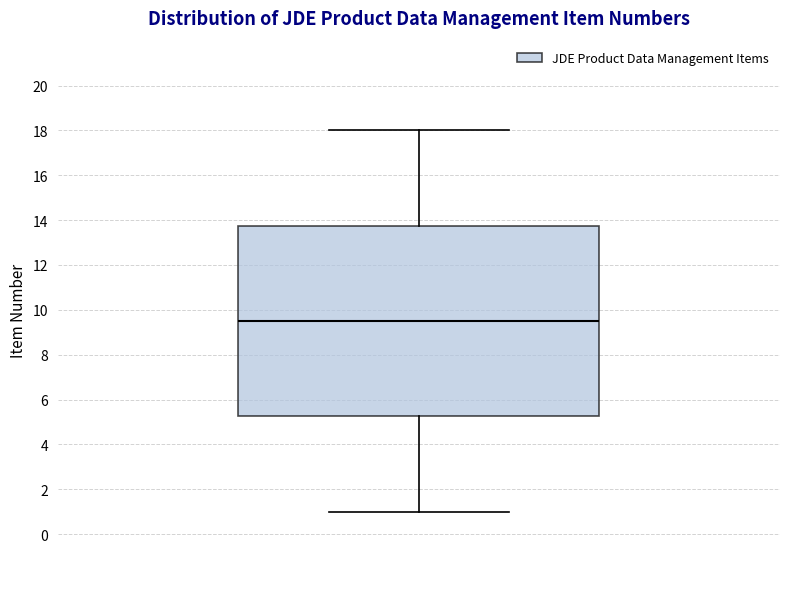

Read this box plot against the y-axis: the position of the median line, the range covered by the box, and the ends of both whiskers. The values are not printed on the chart, so give them approximately, as read against the axis.

median 9.6, box 5.2 to 13.8, whiskers 1.0 to 18.0